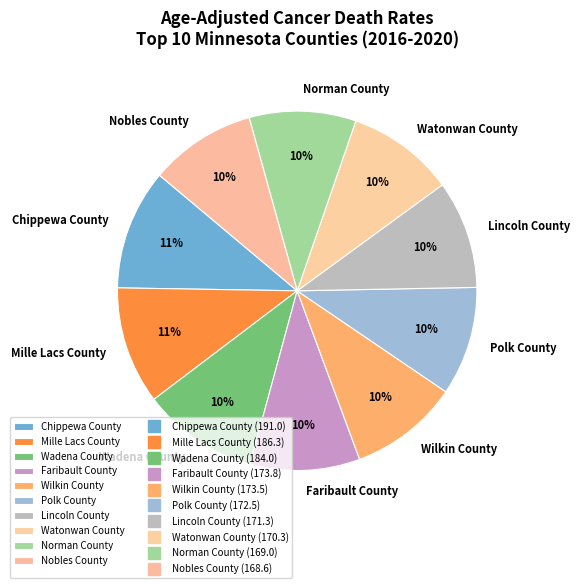

What percentage is the Polk County slice, to the nearest percent?

10%